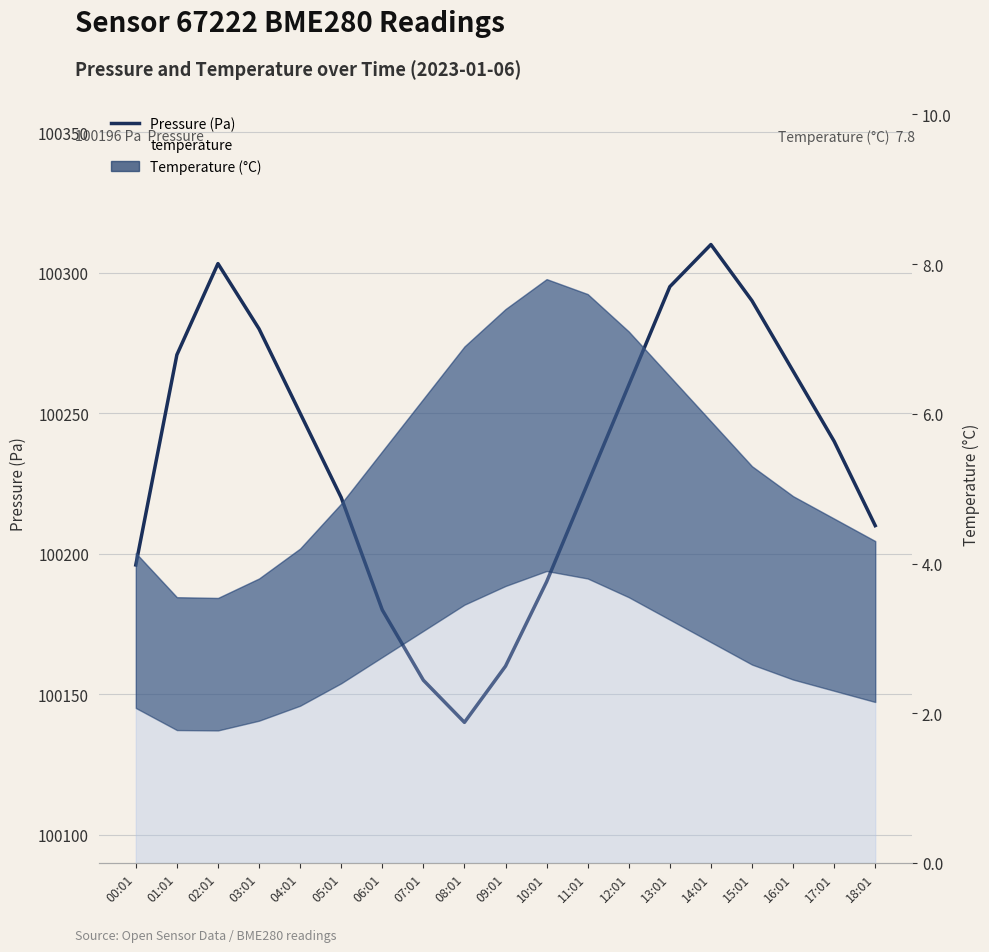

What is the label of the 7th point from the right?

12:01